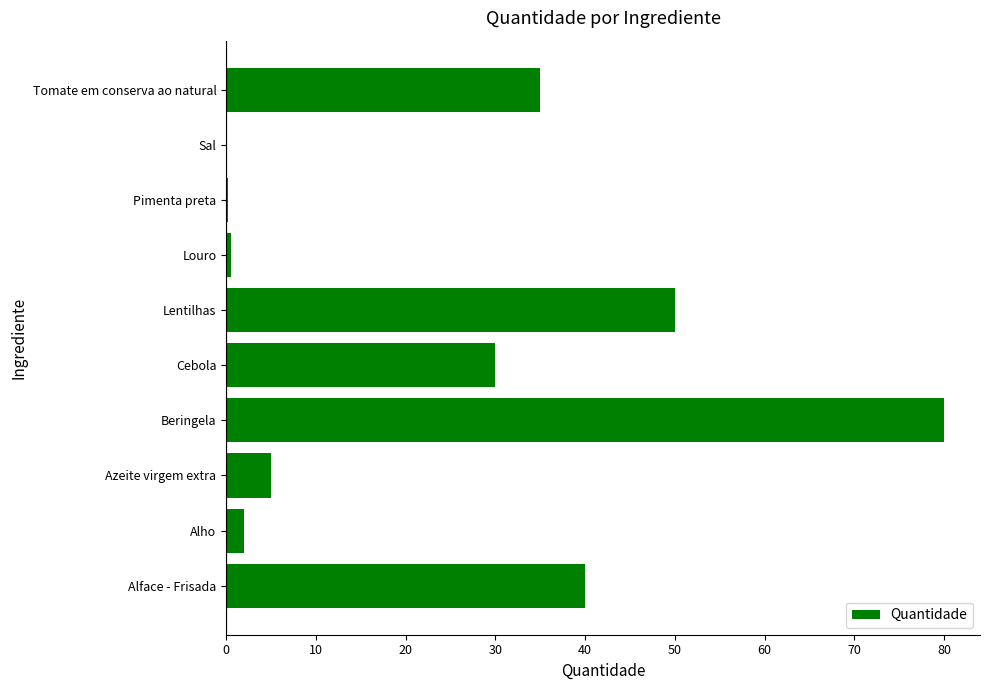

How many series are shown in this chart?

1